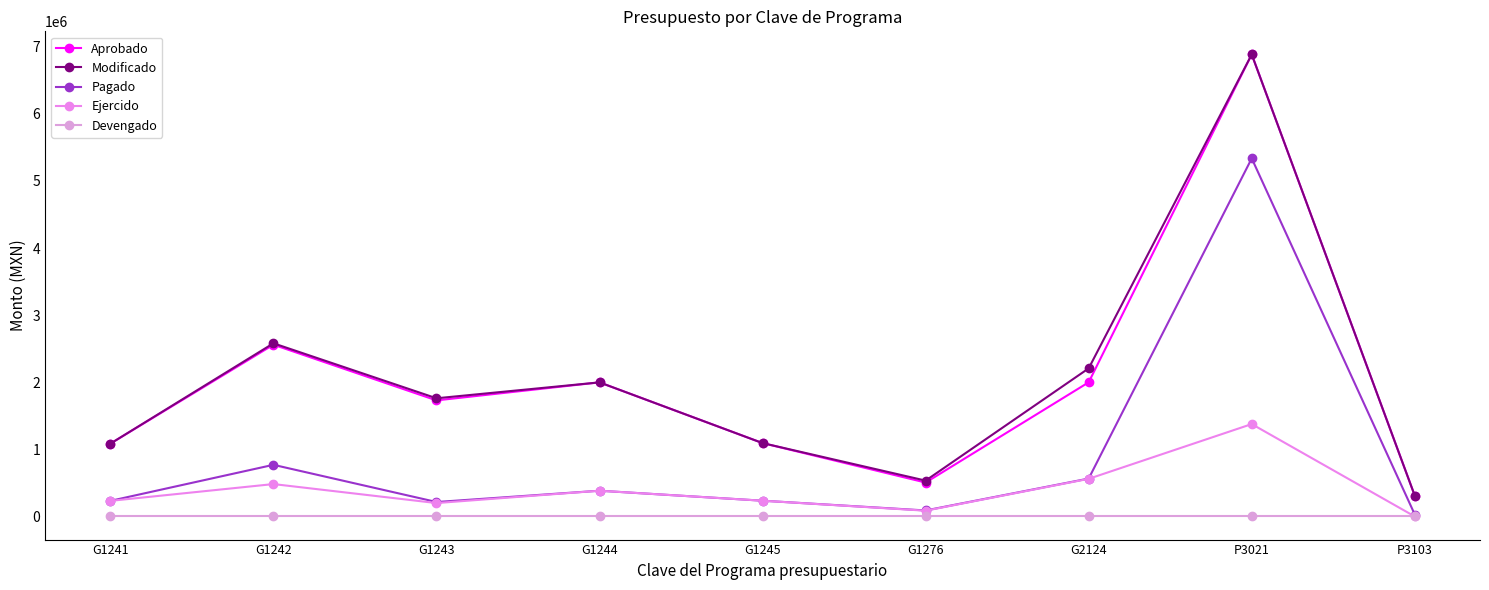

What is the value of the Aprobado point at the 4th from the left?

1998337.0